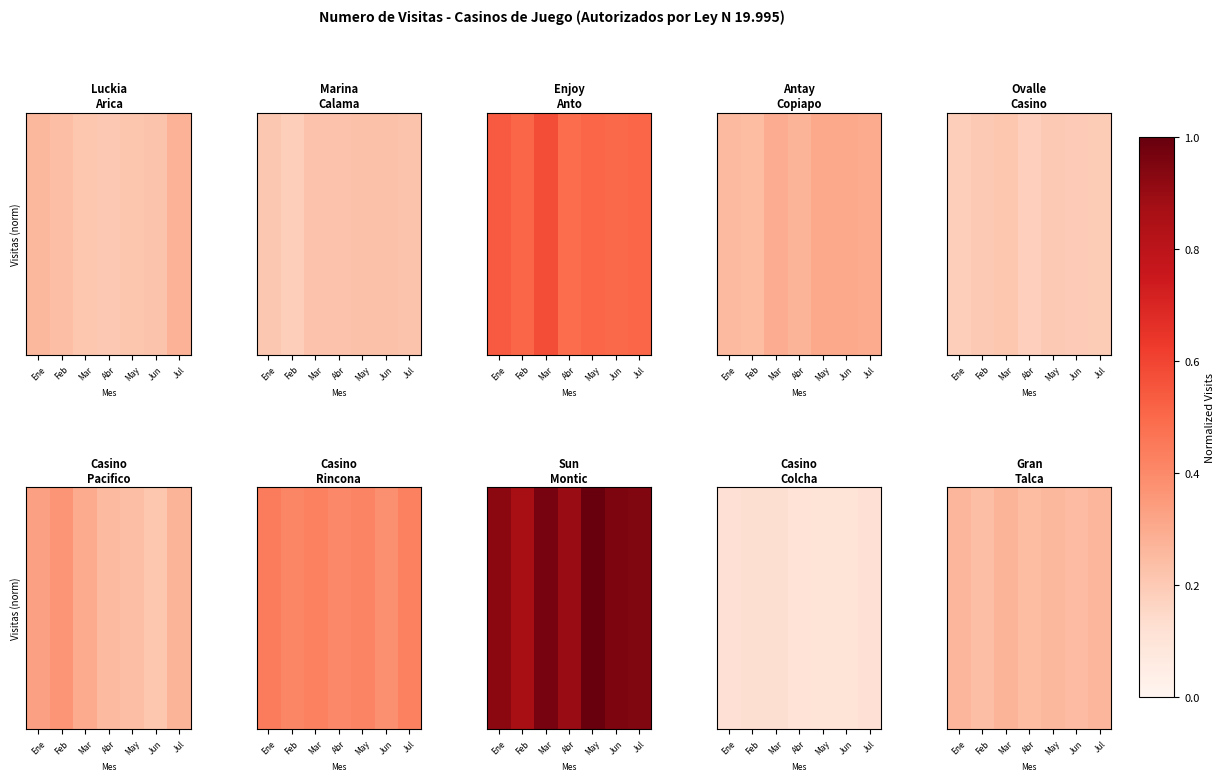

How many categories are shown in the chart?

7